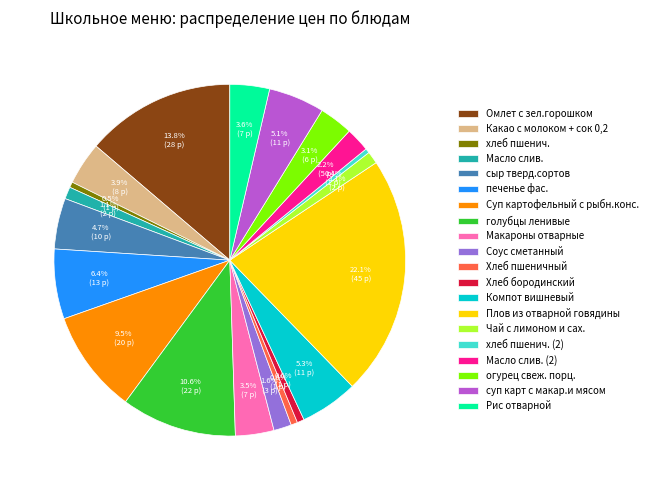

To the nearest percent, what is the difference between the Омлет с зел.горошком and Какао с молоком + сок 0,2 slice percentages?

10%